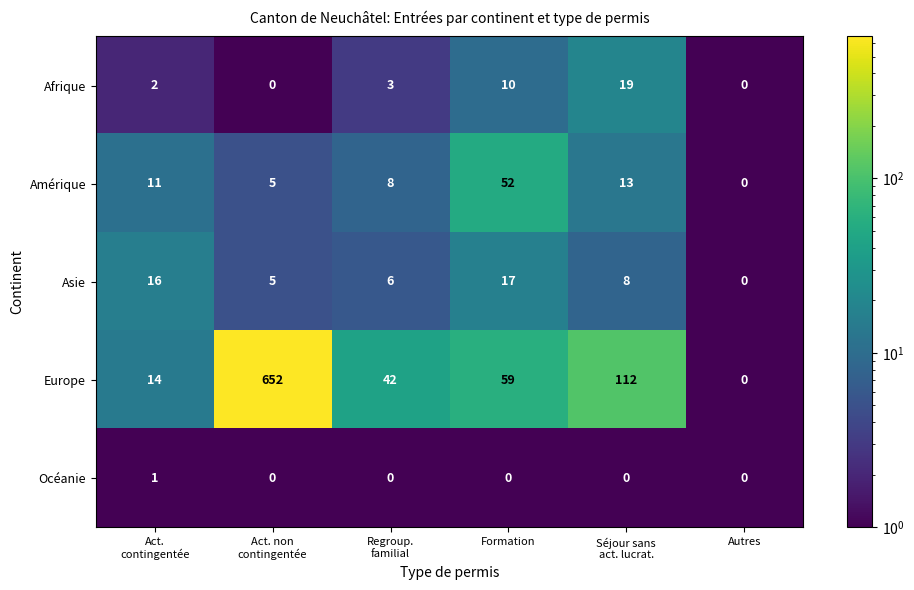

At which category is the sum across all series the highest?

Act. non
contingentée